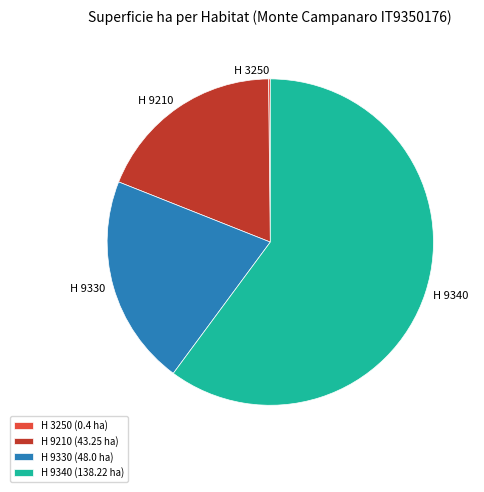

Which slice is the largest?

H 9340